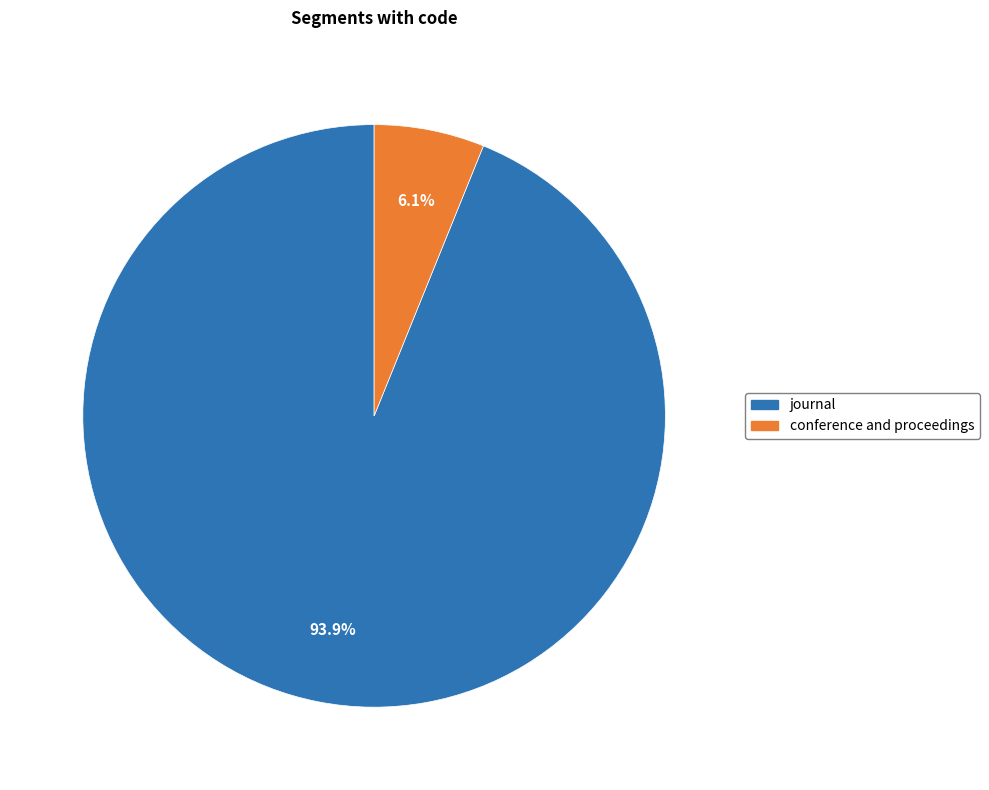

What percentage do journal and conference and proceedings together represent?

100.0%